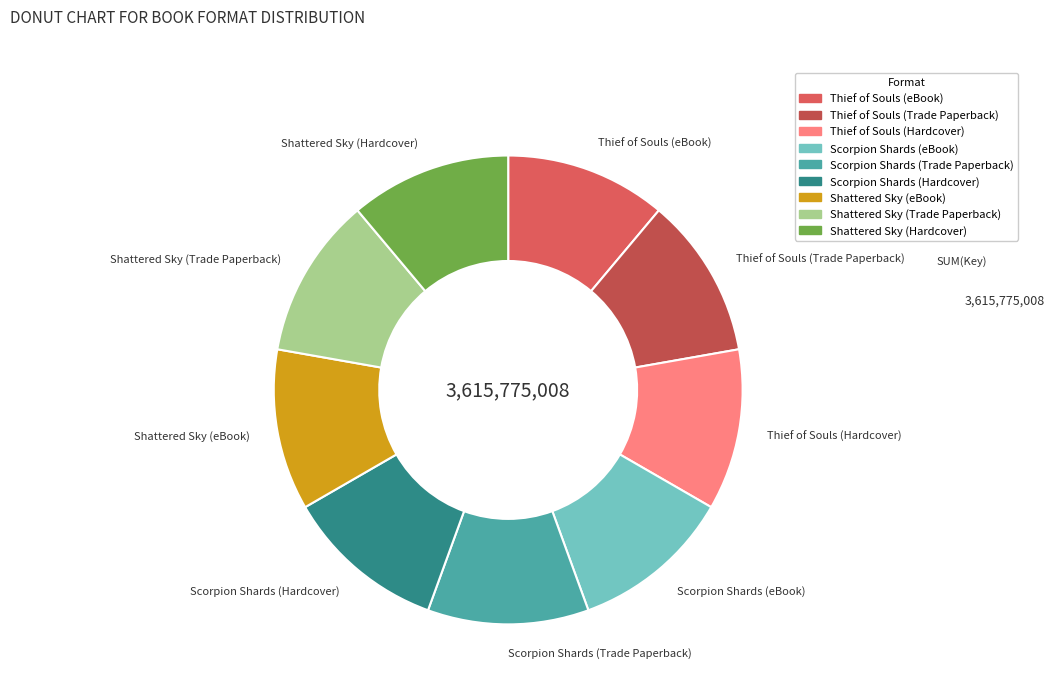

Do Shattered Sky (Trade Paperback) and Thief of Souls (Trade Paperback) together represent more than half of the pie?

No